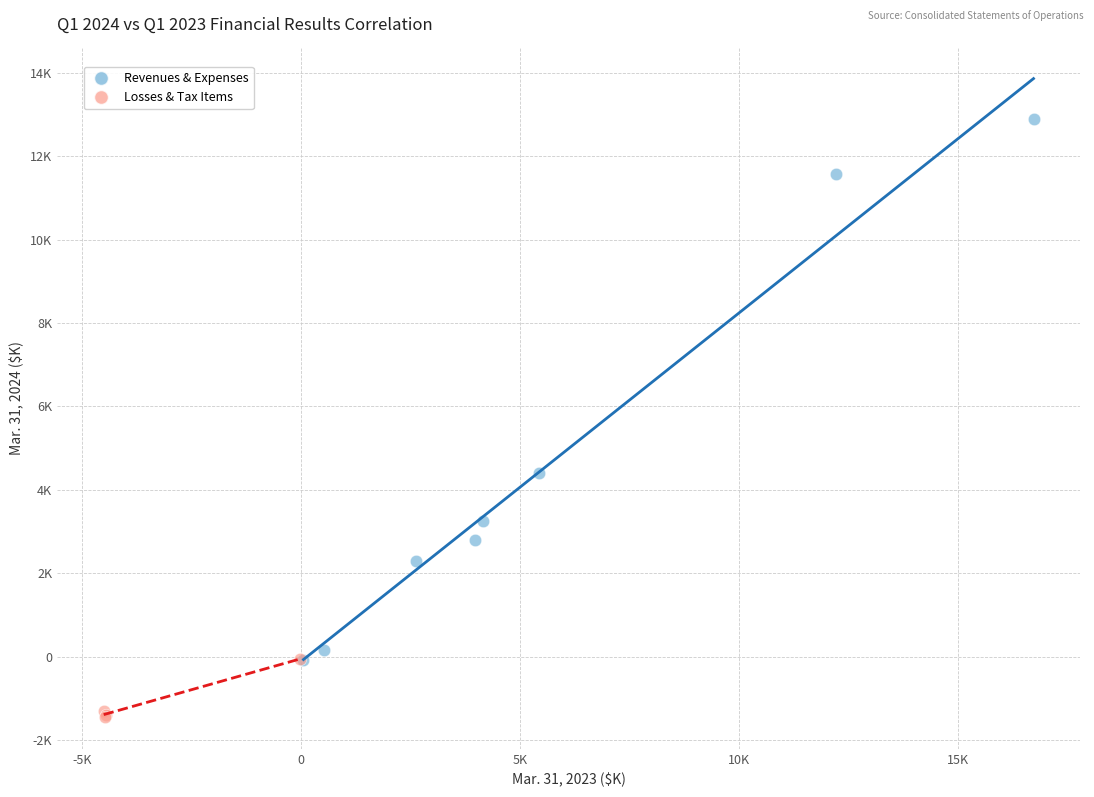

What are all the series names shown in the legend?

Revenues & Expenses, Losses & Tax Items